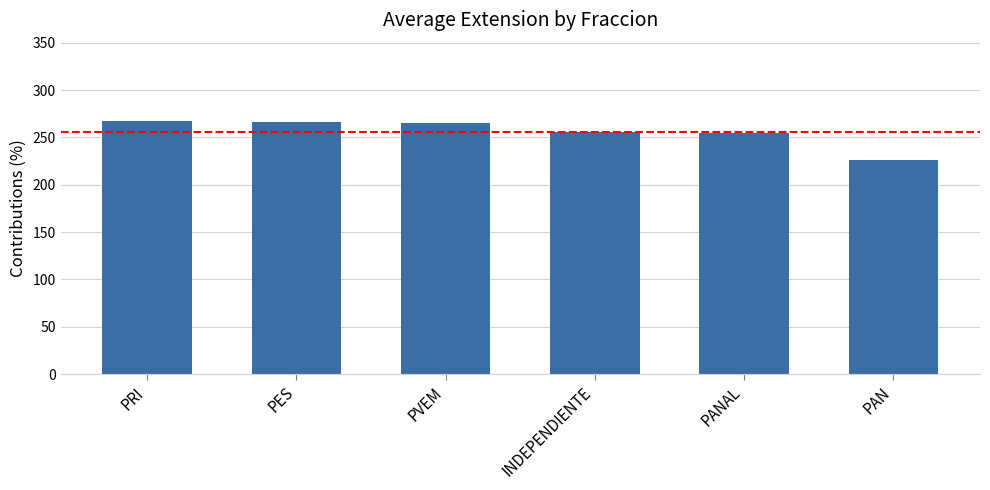

What is the sum of the values at PES and PRI?

532.8